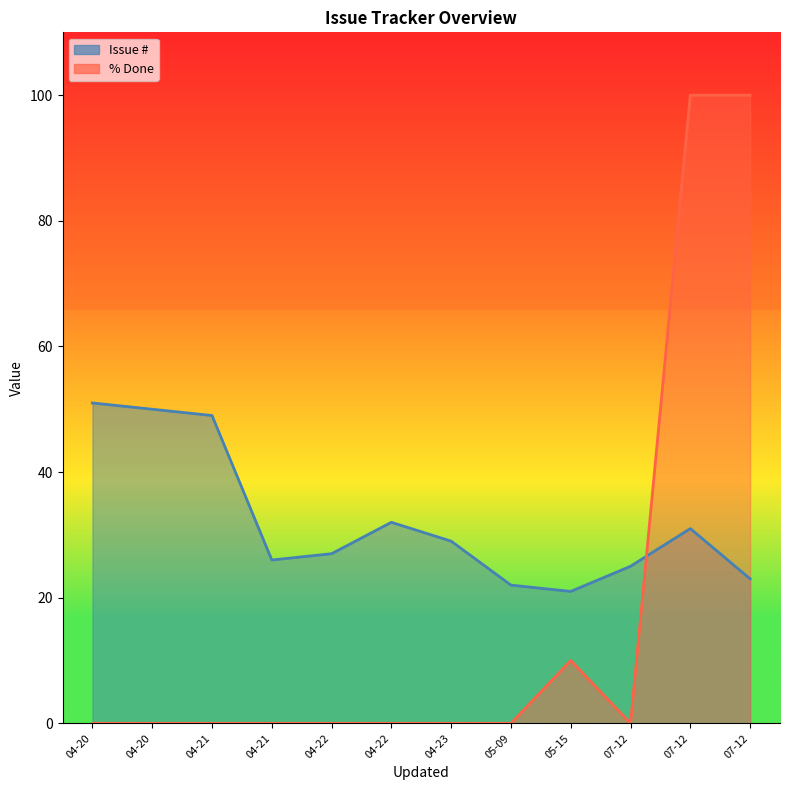

How many lines are shown in the chart?

2